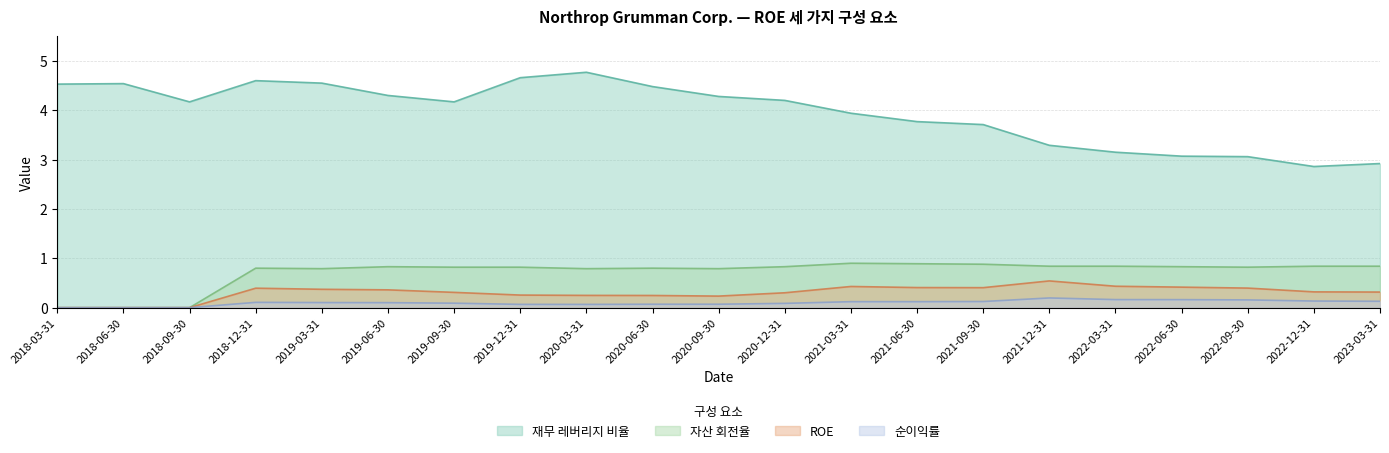

True or false: ROE and 순이익률 intersect in this chart.

False